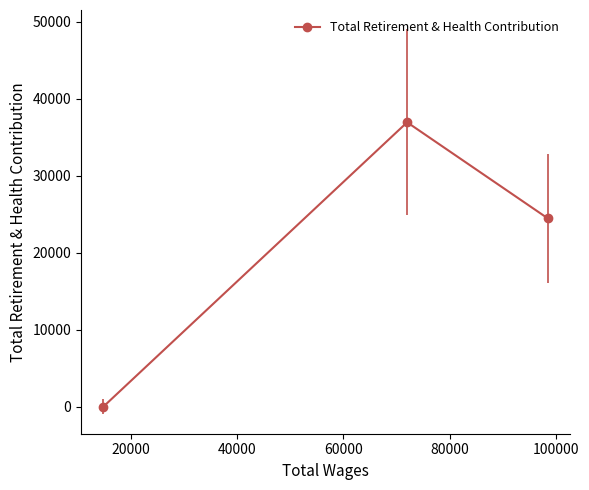

What is the average value?

20477